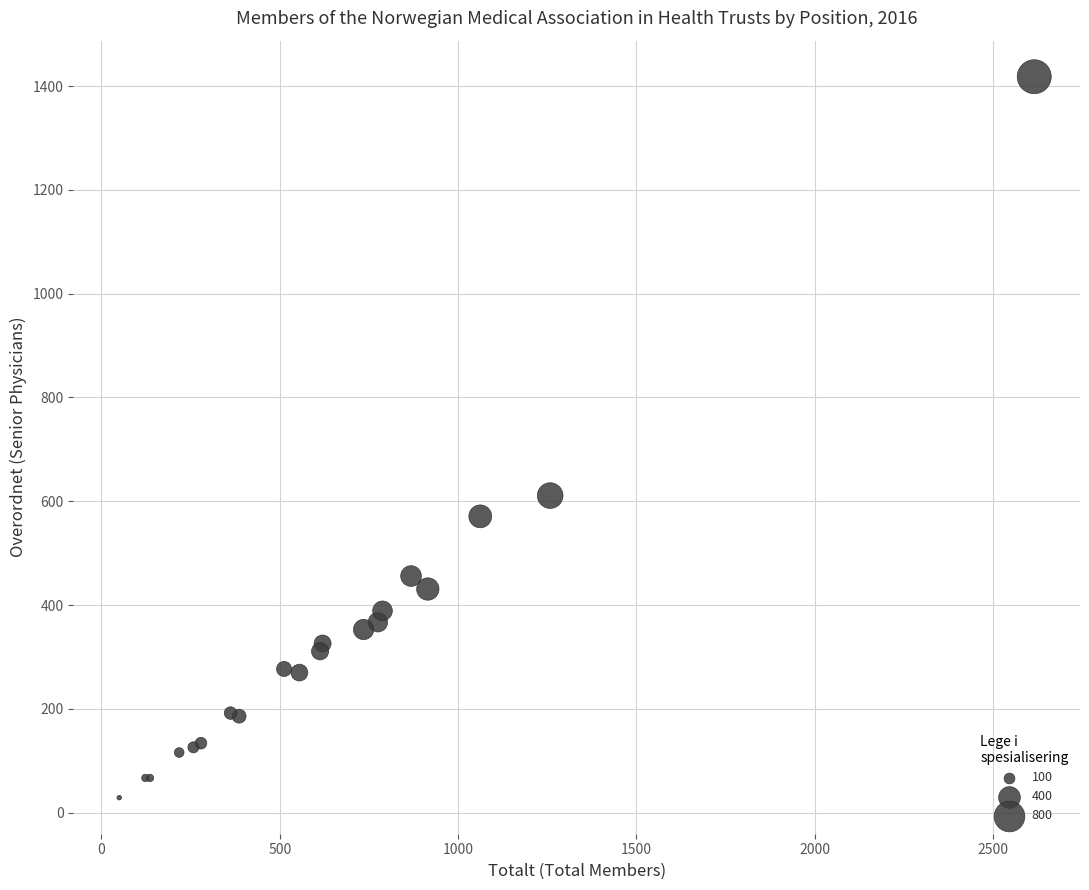

What Y value in the scatter plot is closest to 723?

611